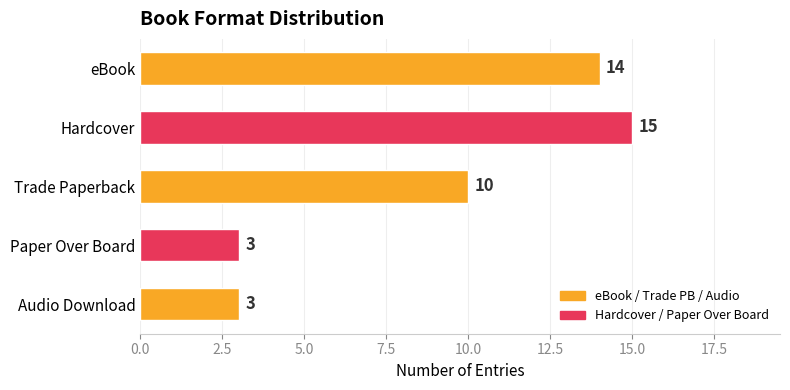

What is the ratio of the value at Paper Over Board to the value at Audio Download?

1.0